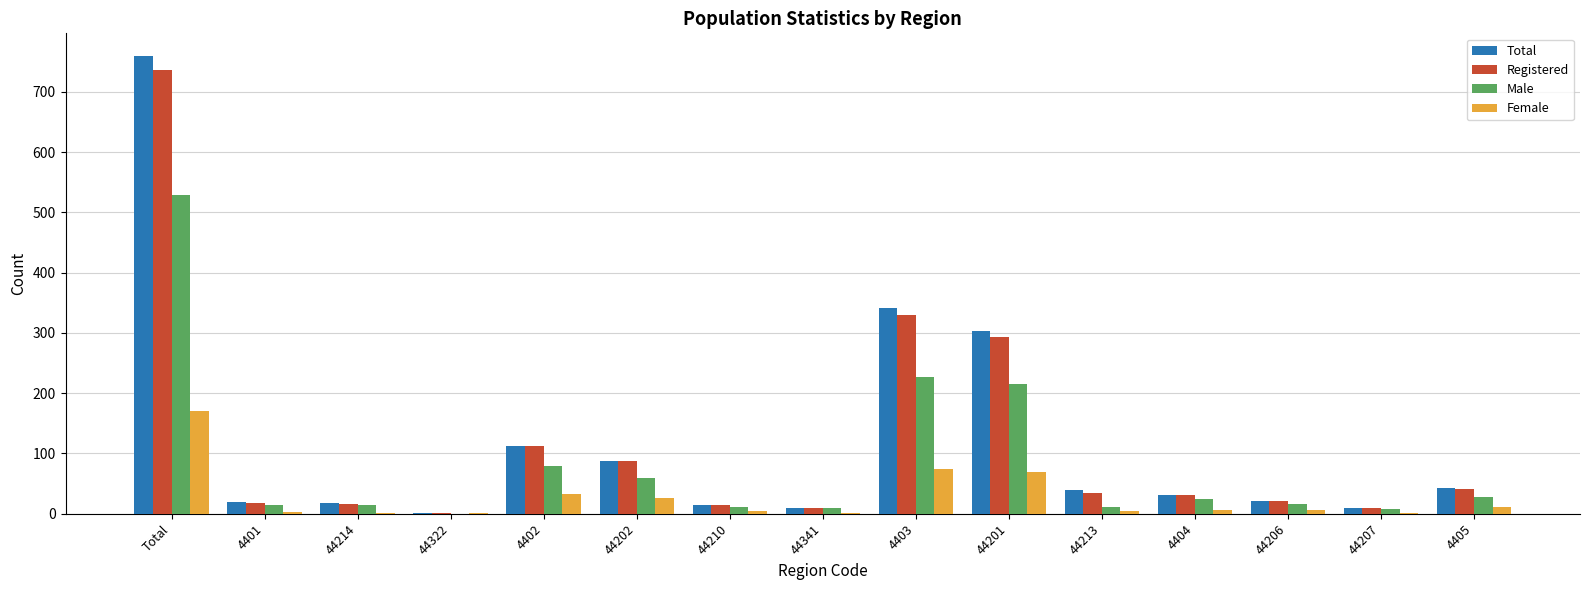

What is the difference between the Male values at 44207 and 44341?

1